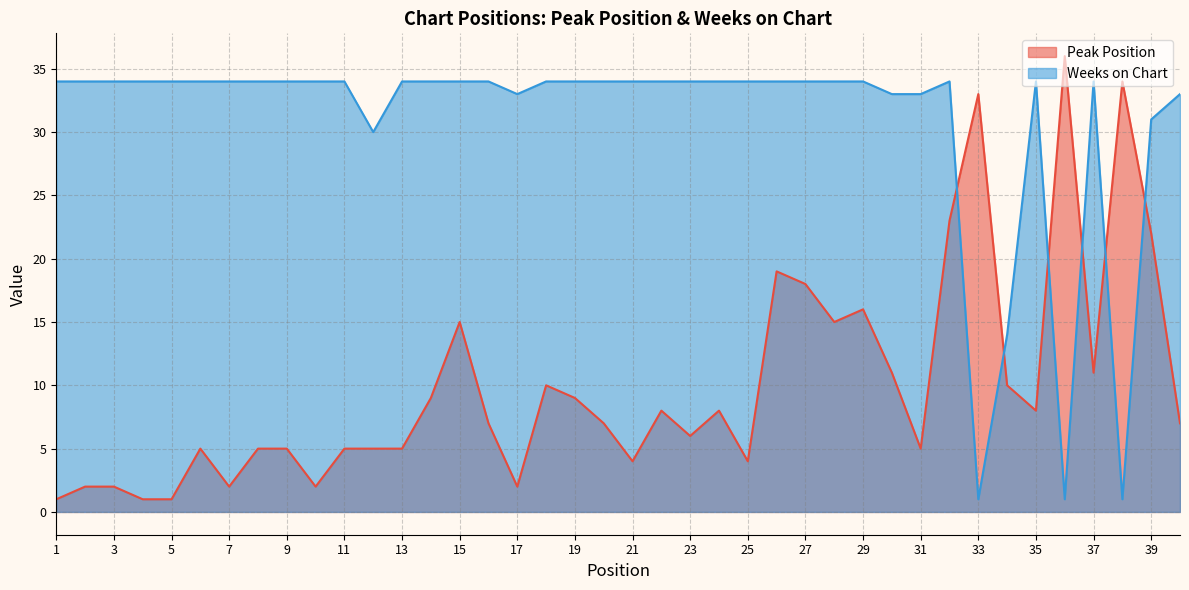

Where is the first local minimum for Weeks on Chart?

12